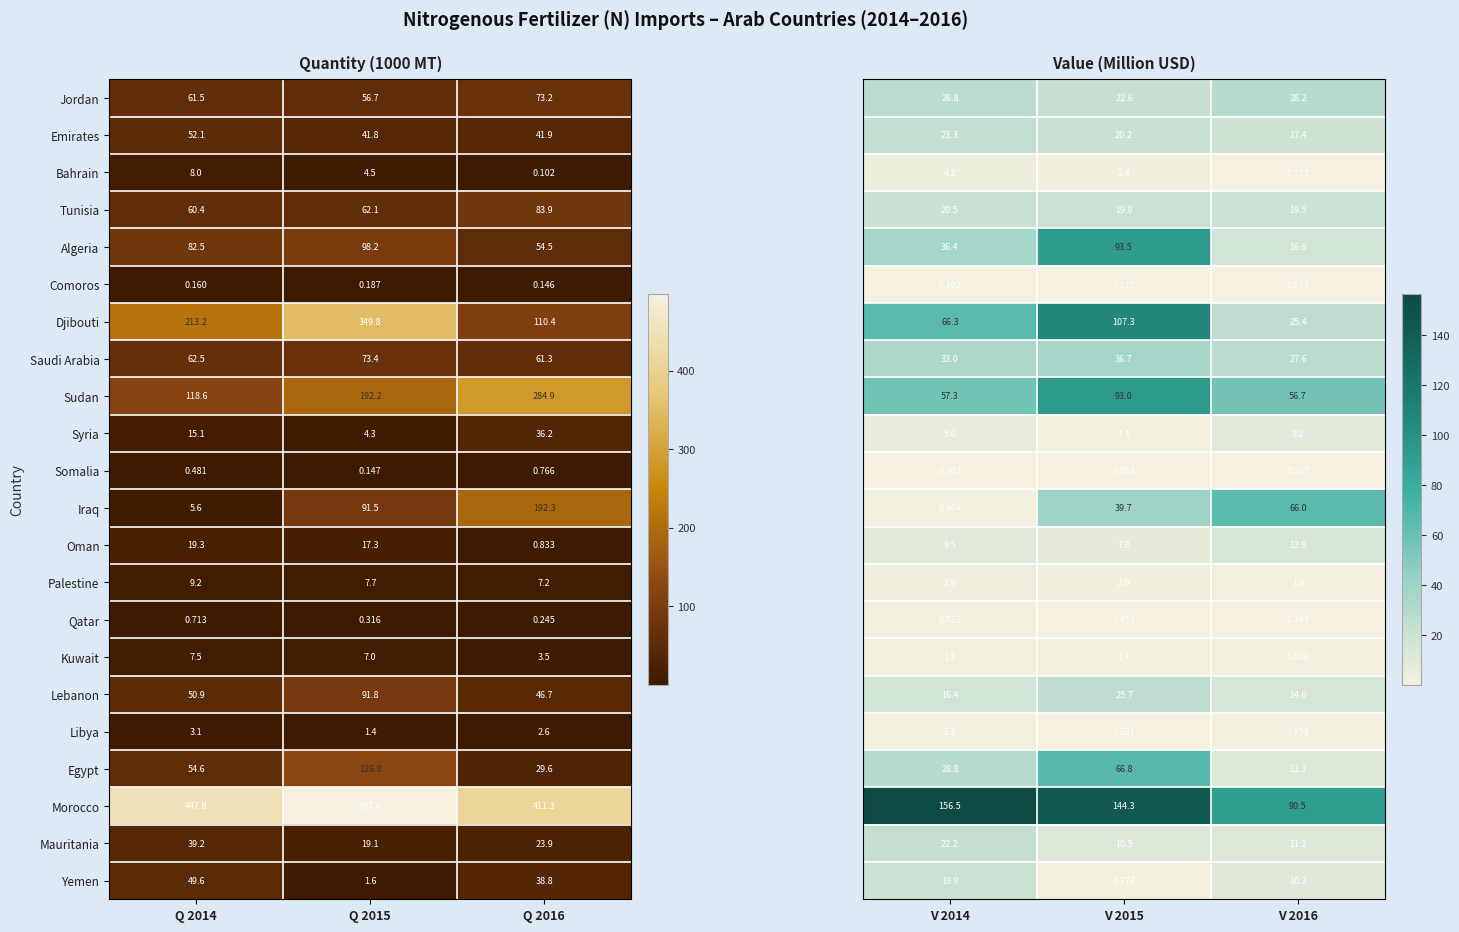

Is the value of Lebanon at Q 2016 greater than the value of Comoros at Q 2014?

Yes